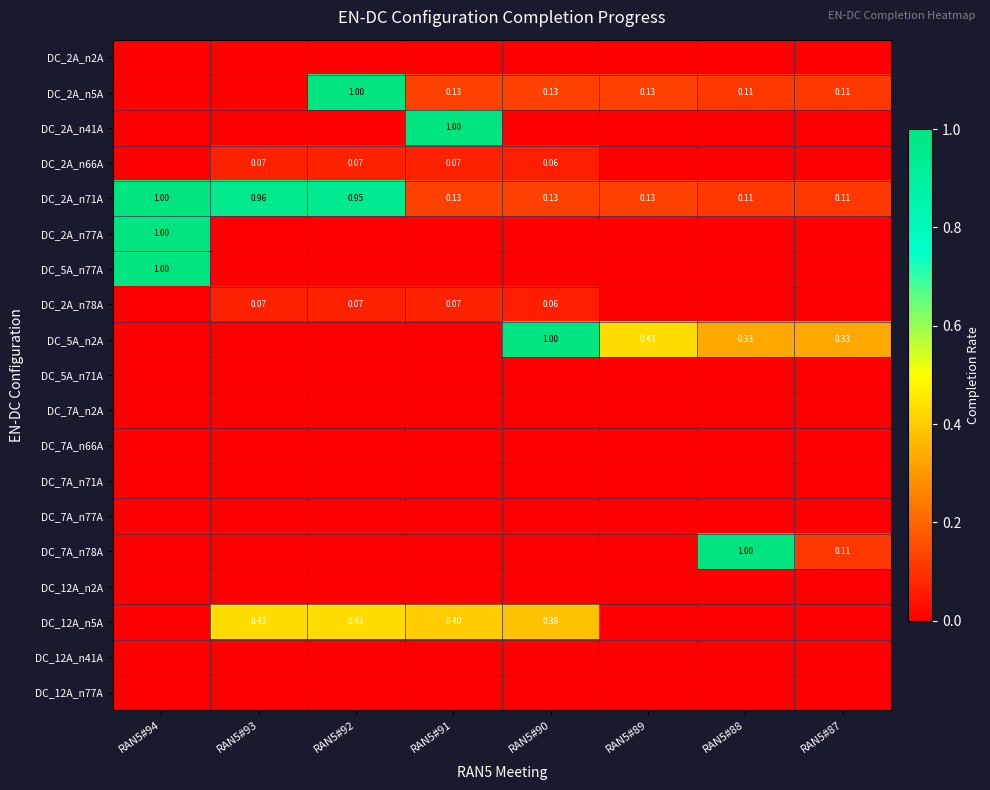

Rank the series by their maximum value, from highest to lowest.

DC_2A_n5A, DC_2A_n41A, DC_2A_n71A, DC_2A_n77A, DC_5A_n77A, DC_5A_n2A, DC_7A_n78A, DC_12A_n5A, DC_2A_n78A, DC_2A_n66A, DC_2A_n2A, DC_5A_n71A, DC_7A_n2A, DC_7A_n66A, DC_7A_n71A, DC_7A_n77A, DC_12A_n2A, DC_12A_n41A, DC_12A_n77A